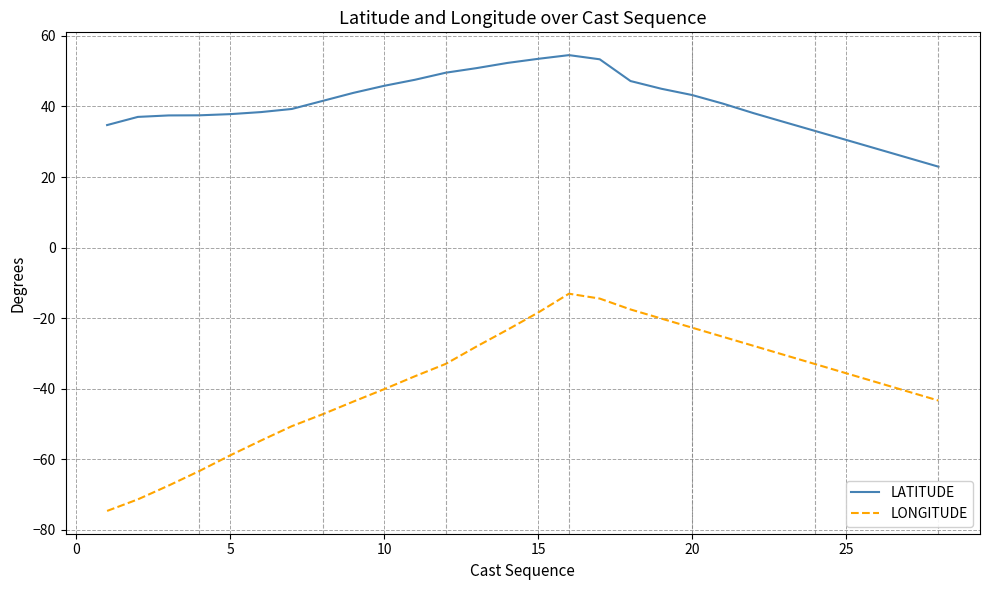

Count the number of data series in this chart.

2